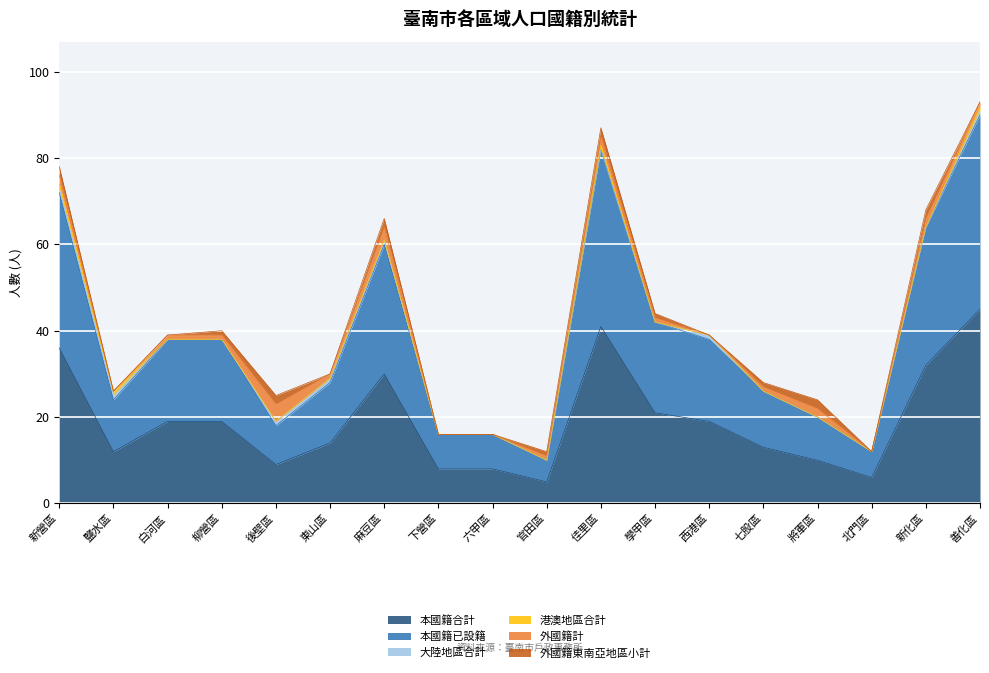

The value of 本國籍已設籍 at 善化區 is 62. True or false?

False